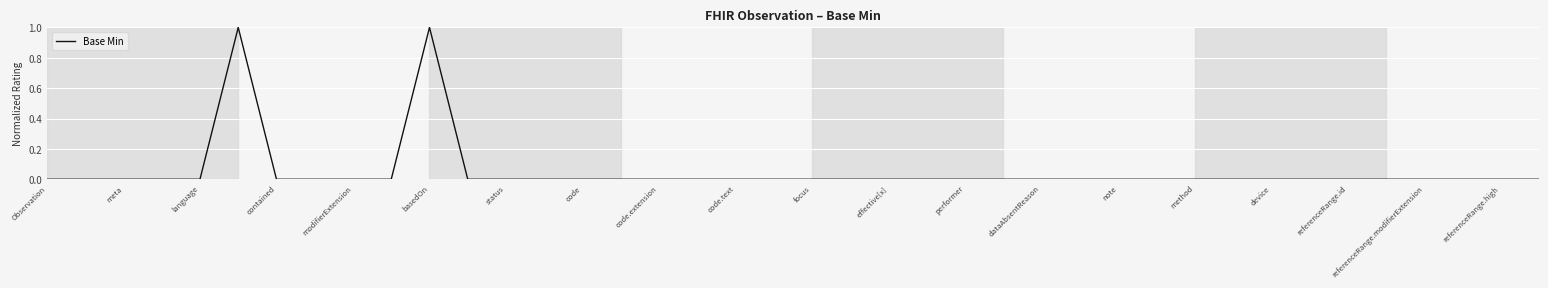

Is this an area chart (filled region under the line)?

No